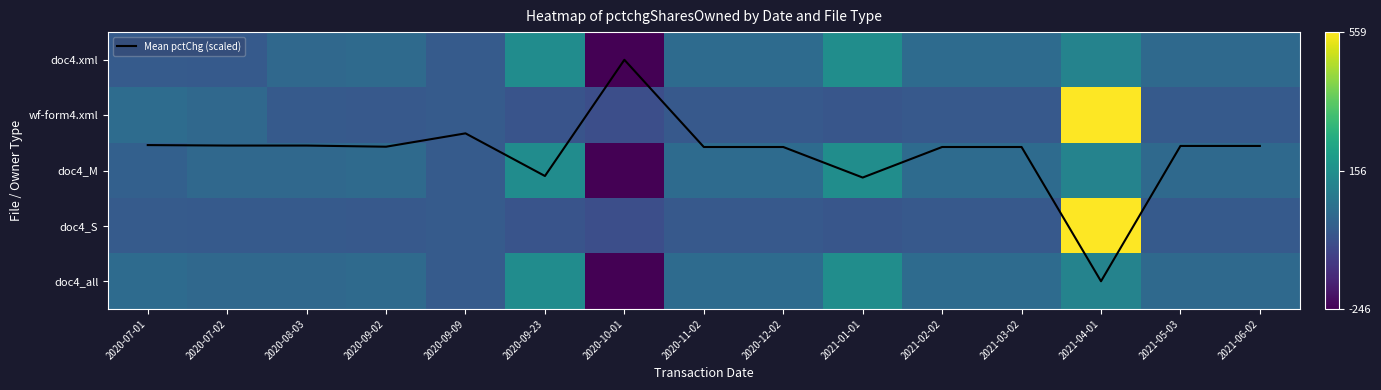

Which series changed the most between 2021-01-01 and 2021-04-01?

wf-form4.xml